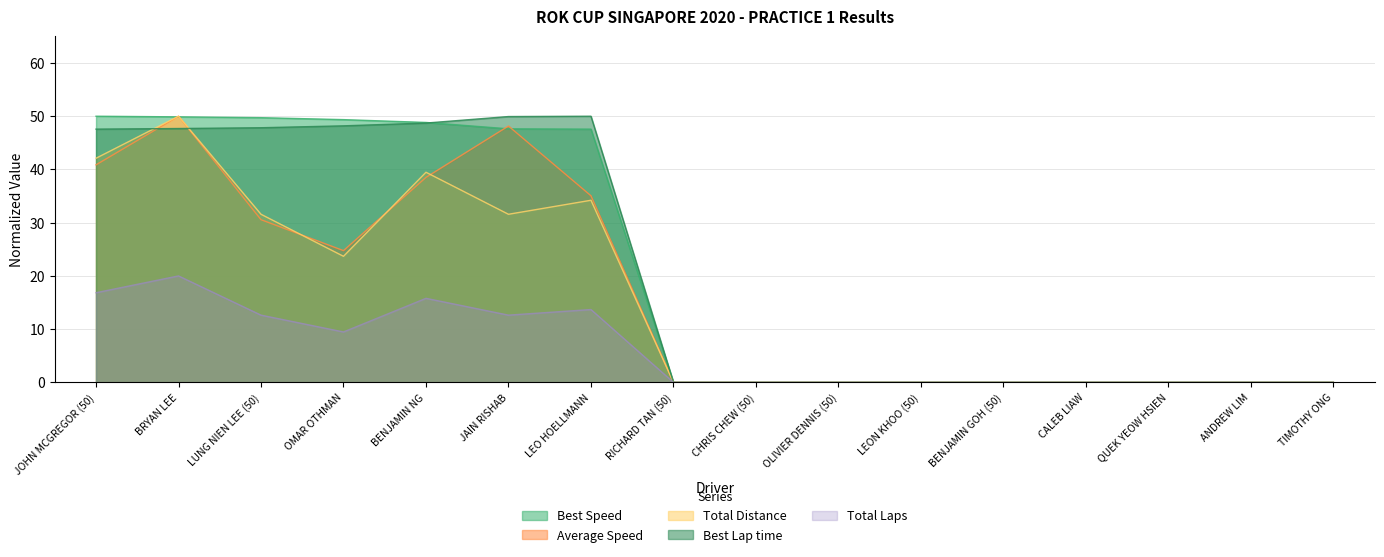

What is the label of the 16th point from the left?

TIMOTHY ONG